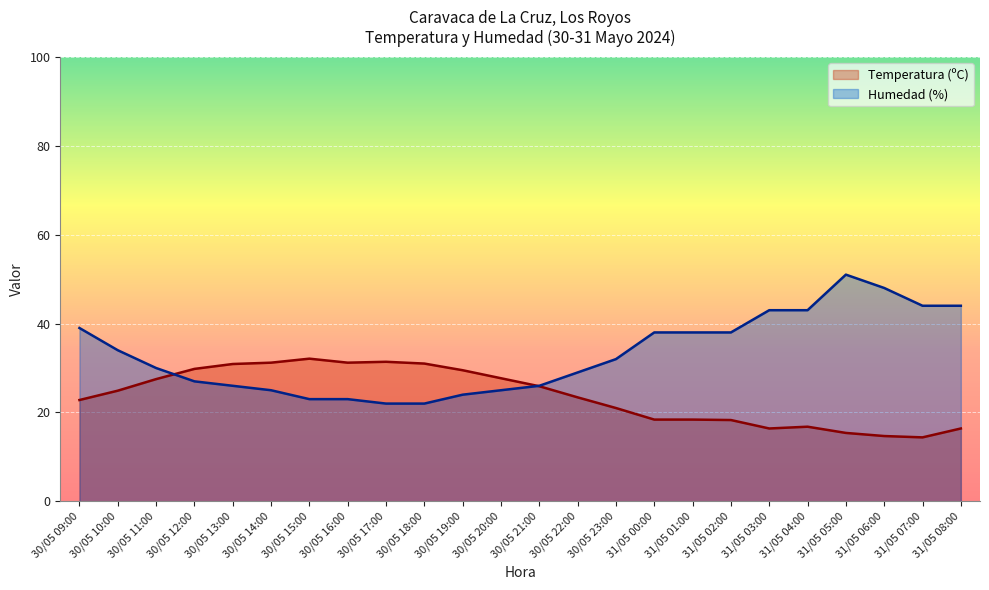

What is the difference between the Temperatura (ºC) values at 31/05 06:00 and 31/05 08:00?

1.7